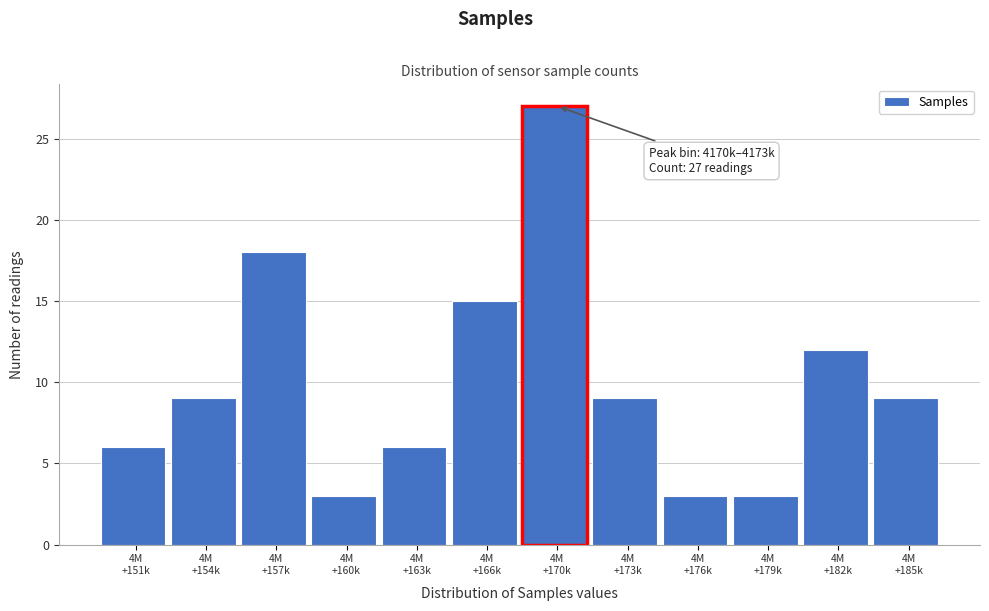

Reading left to right, extract all data points from this chart.

6	9	18	3	6	15	27	9	3	3	12	9